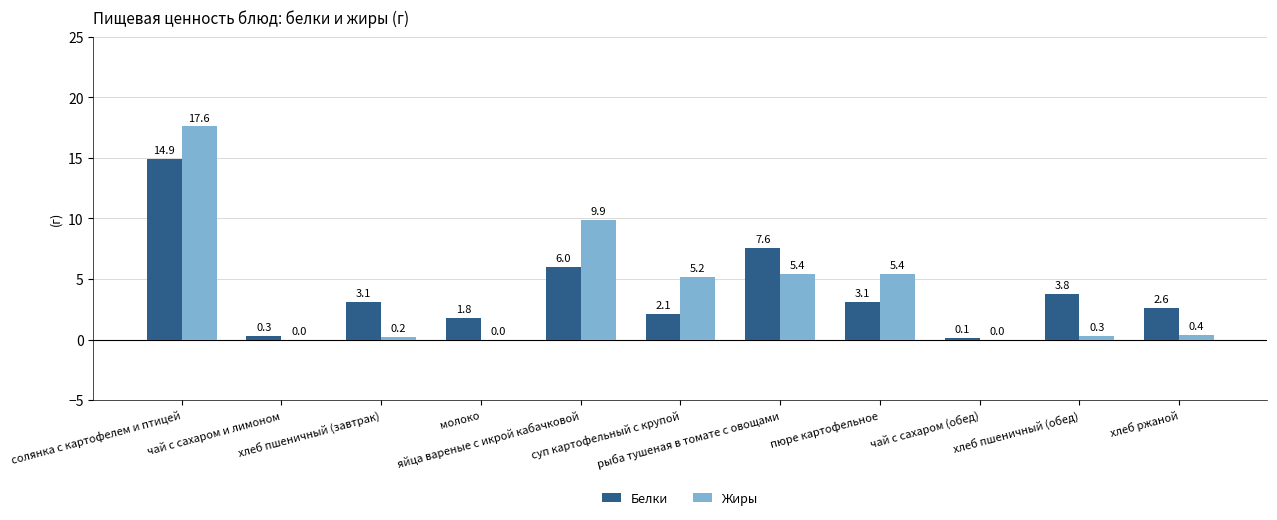

Reading right to left, list all the values displayed in this chart.

Белки: хлеб ржаной=2.6	хлеб пшеничный (обед)=3.8	чай с сахаром (обед)=0.1	пюре картофельное=3.1	рыба тушеная в томате с овощами=7.6	суп картофельный с крупой=2.1	яйца вареные с икрой кабачковой=6.0	молоко=1.8	хлеб пшеничный (завтрак)=3.1	чай с сахаром и лимоном=0.3	солянка с картофелем и птицей=14.9
Жиры: хлеб ржаной=0.4	хлеб пшеничный (обед)=0.3	чай с сахаром (обед)=0.0	пюре картофельное=5.4	рыба тушеная в томате с овощами=5.4	суп картофельный с крупой=5.2	яйца вареные с икрой кабачковой=9.9	молоко=0.0	хлеб пшеничный (завтрак)=0.2	чай с сахаром и лимоном=0.0	солянка с картофелем и птицей=17.6